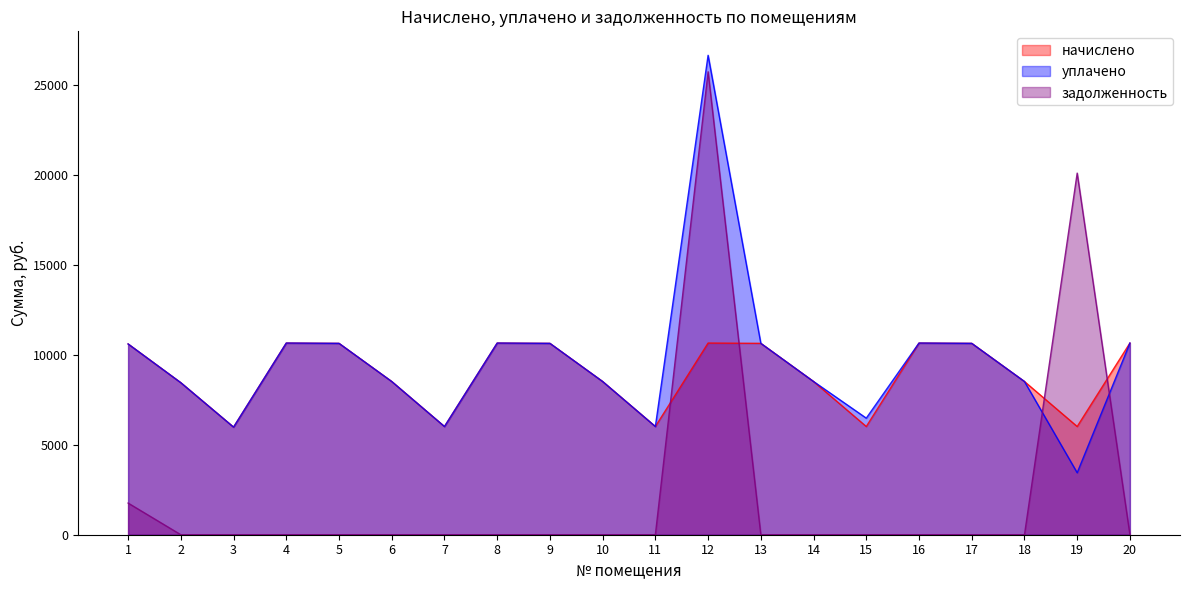

After their last crossing, which series has the higher values: начислено or задолженность?

начислено